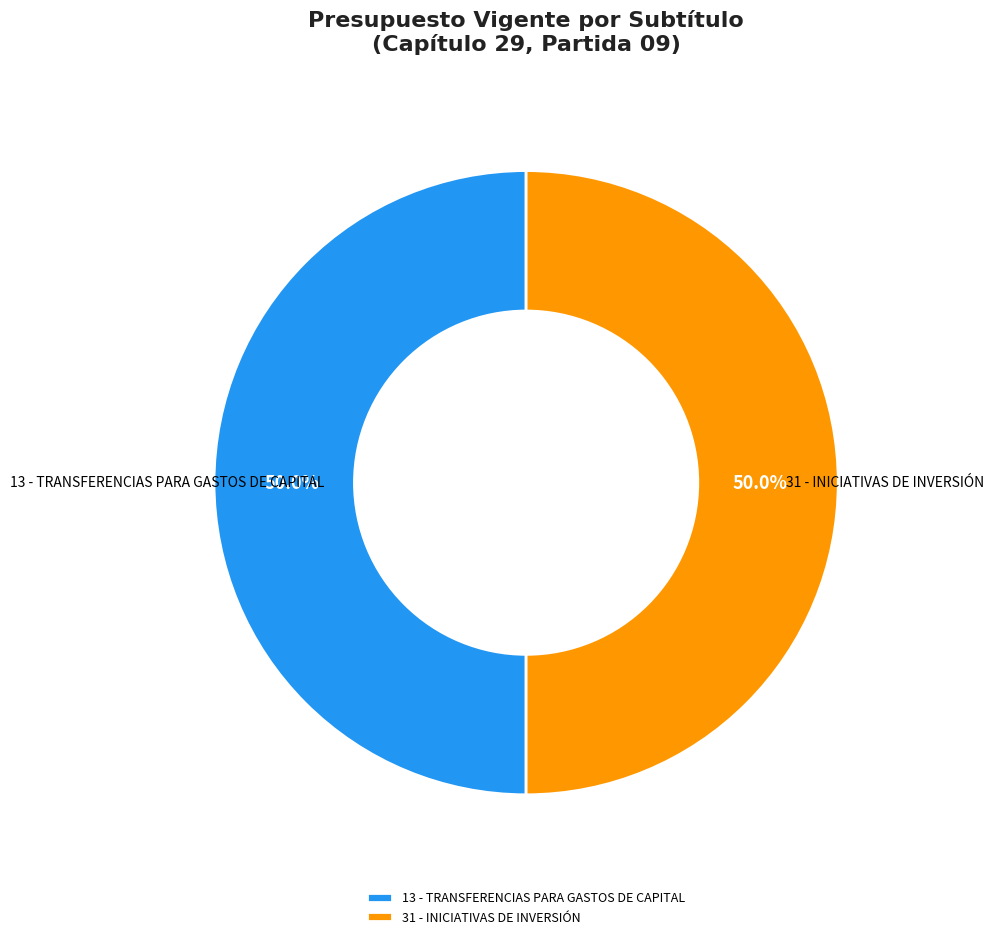

What is the ratio of the value at 13 - TRANSFERENCIAS PARA GASTOS DE CAPITAL to the value at 31 - INICIATIVAS DE INVERSIÓN?

1.0